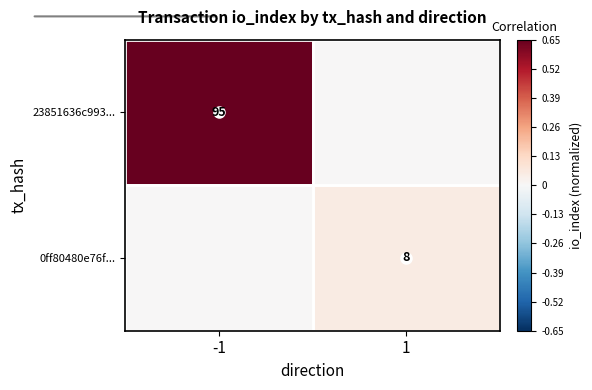

The 23851636c993... series shows 95 at -1. True or false?

True